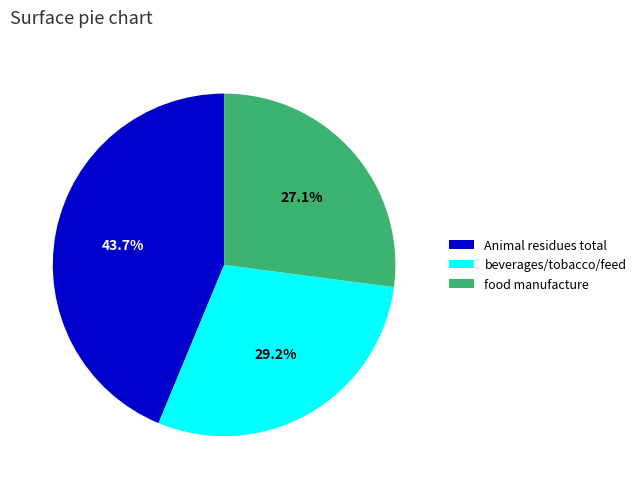

Do Animal residues total and beverages/tobacco/feed together represent more than half of the pie?

Yes